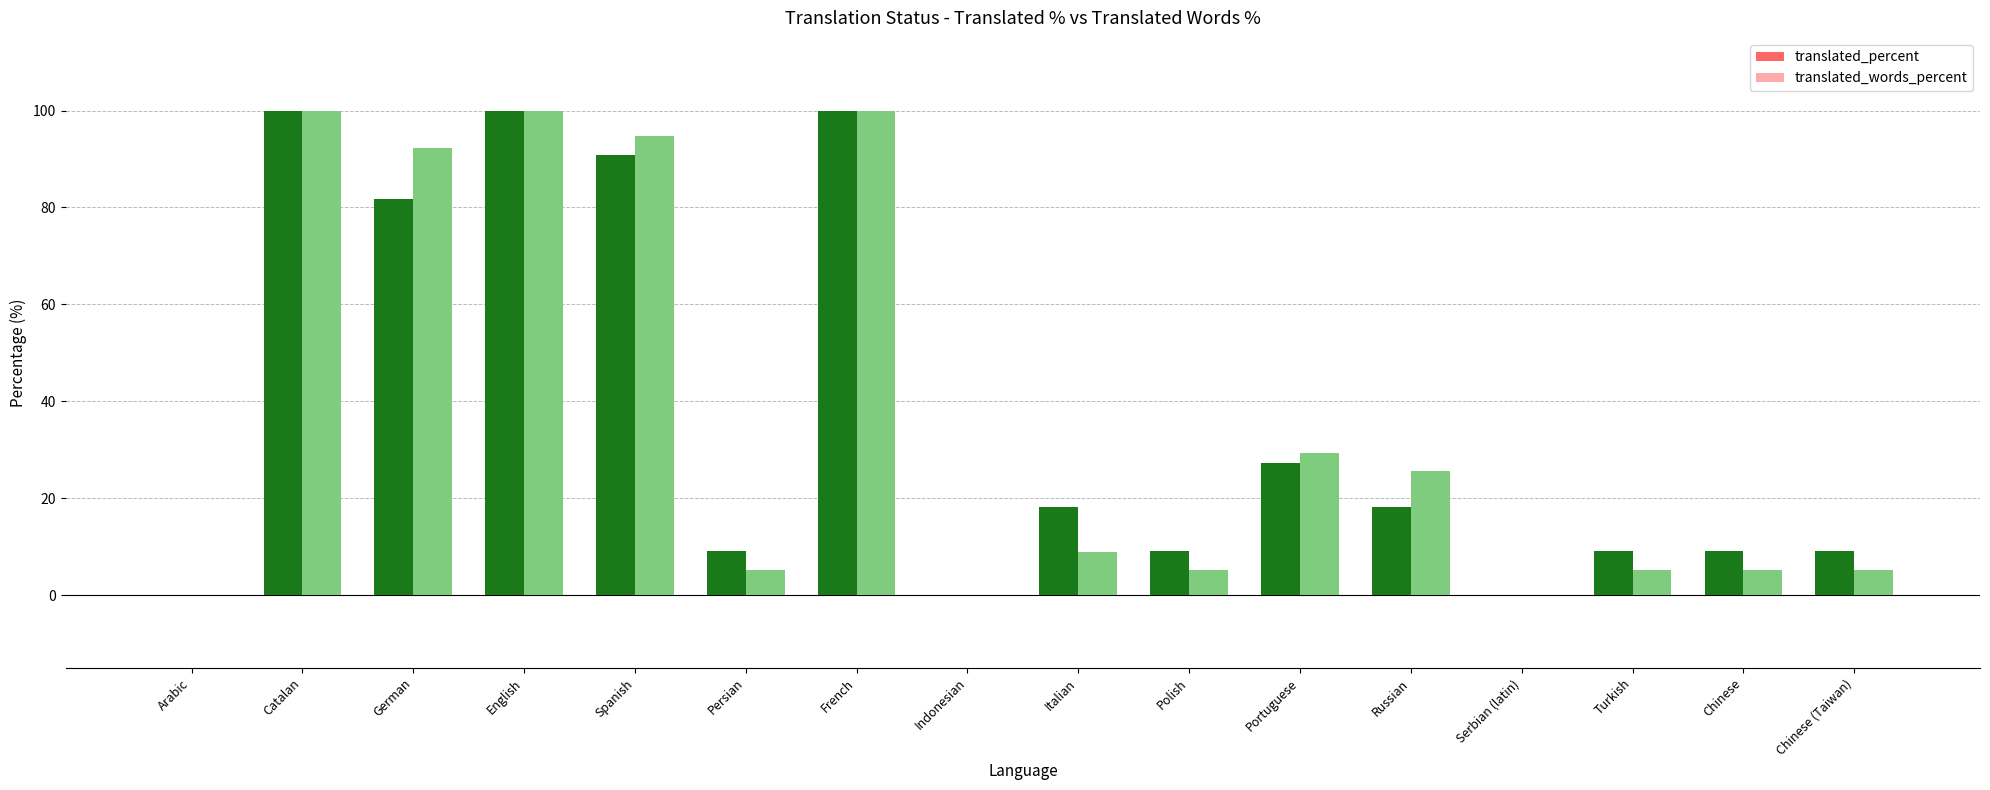

Read the translated_words_percent value at Spanish.

94.8